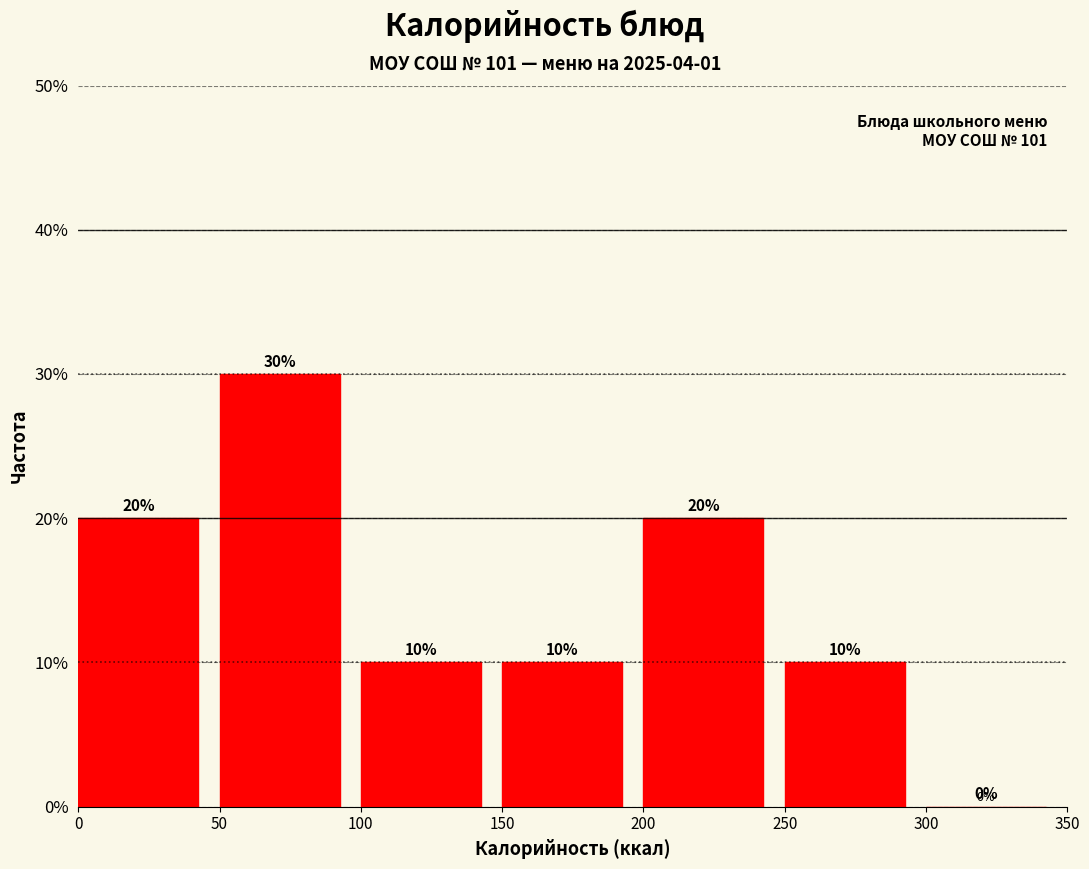

Reading left to right, list every bar in this chart as the range it spans on the x-axis followed by its height.

0 to 50: 20
50 to 100: 30
100 to 150: 10
150 to 200: 10
200 to 250: 20
250 to 300: 10
300 to 350: 0